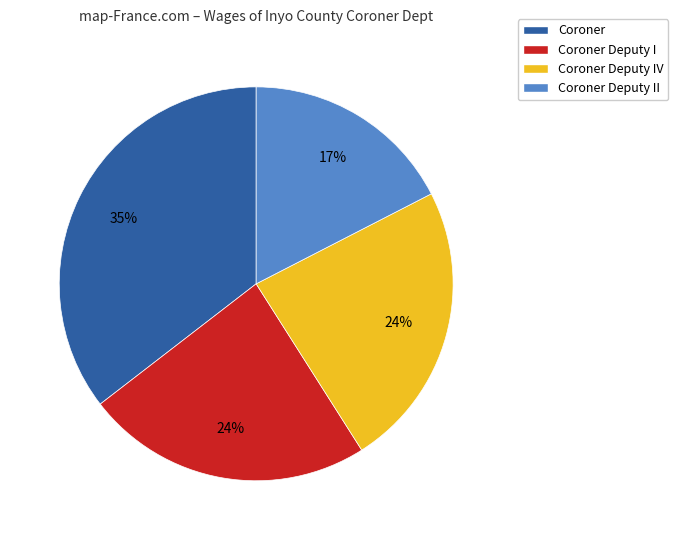

What is the smallest slice in the pie chart?

Coroner Deputy II